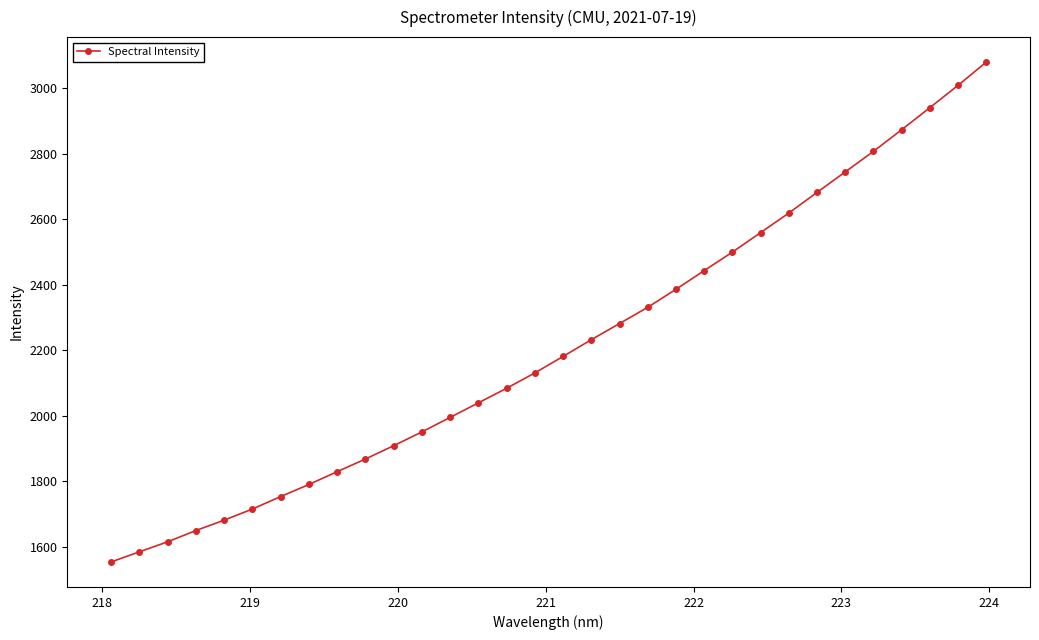

What is the difference between the second highest and second lowest values?

1424.3